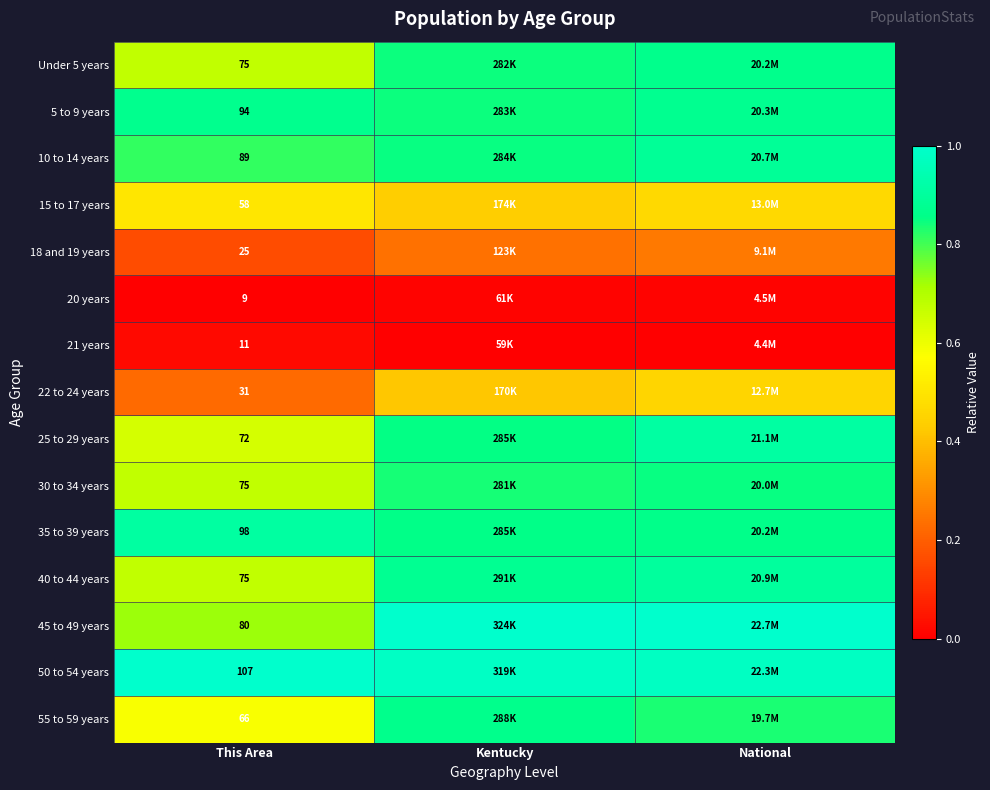

Is the value of 18 and 19 years at National greater than the value of 20 years at Kentucky?

Yes